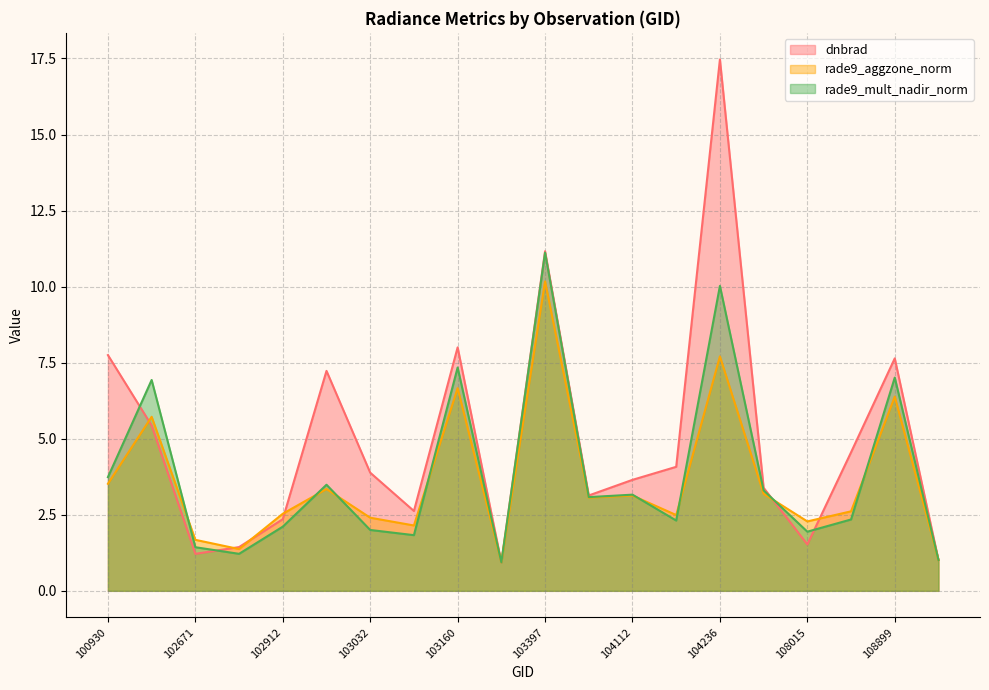

What is the minimum value for rade9_aggzone_norm?

0.9